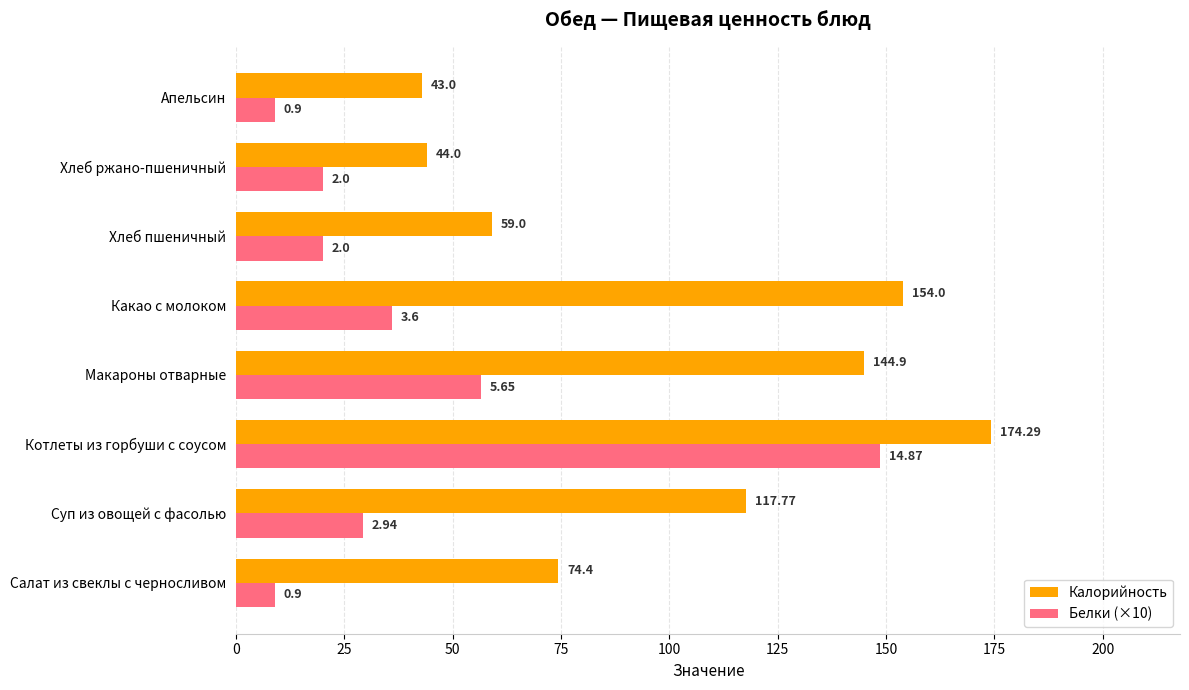

Rank the series by their maximum value, from highest to lowest.

Калорийность, Белки (×10)